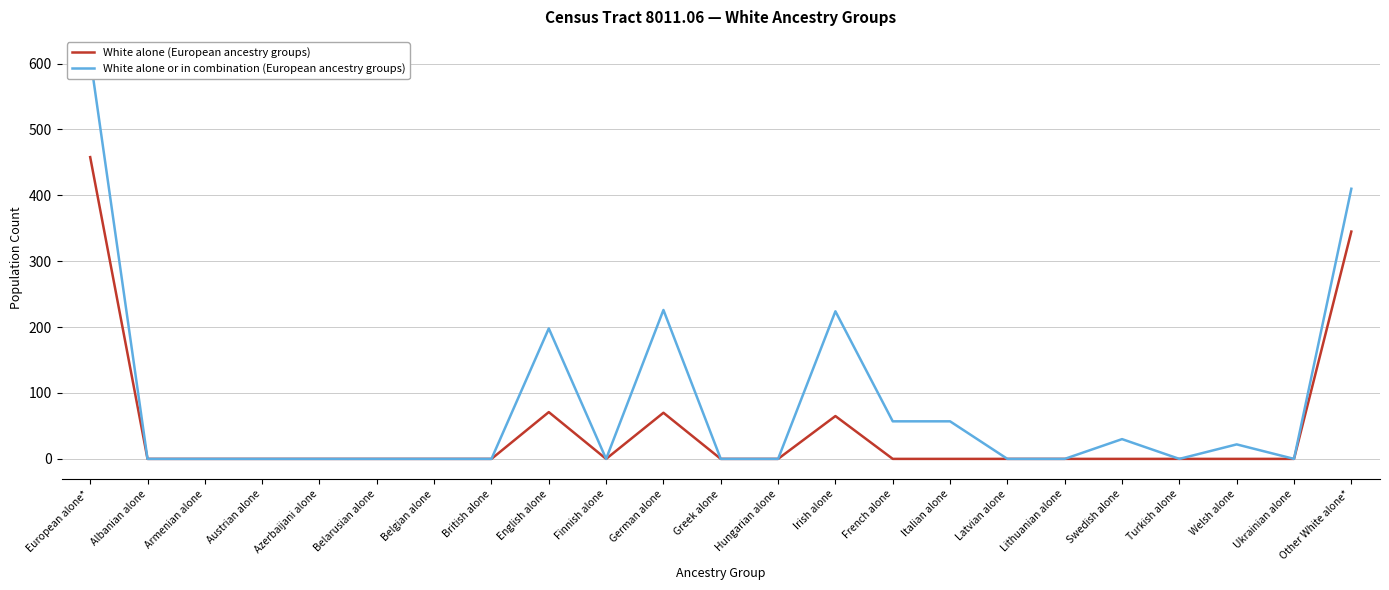

Rank the categories by White alone or in combination (European ancestry groups) value from lowest to highest.

Albanian alone, Armenian alone, Austrian alone, Azerbaijani alone, Belarusian alone, Belgian alone, British alone, Finnish alone, Greek alone, Hungarian alone, Latvian alone, Lithuanian alone, Turkish alone, Ukrainian alone, Welsh alone, Swedish alone, French alone, Italian alone, English alone, Irish alone, German alone, Other White alone*, European alone*